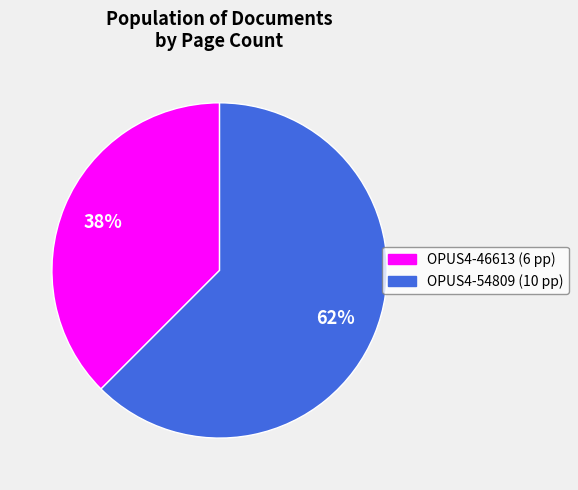

Is it true that OPUS4-54809 is 62% of the pie?

True